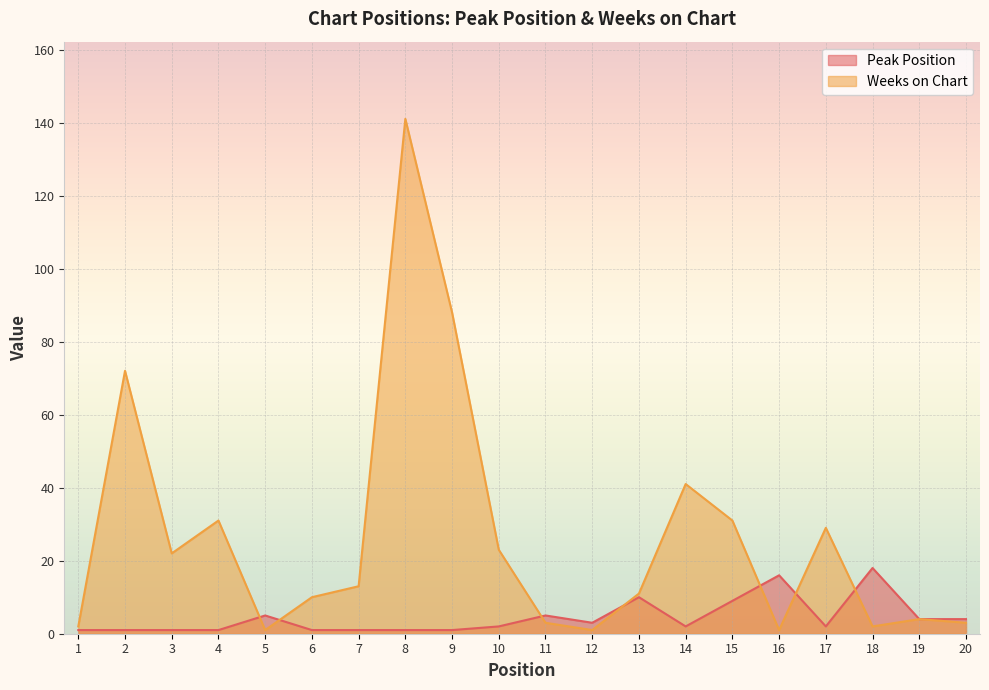

At how many categories does at least one series exceed 129?

1